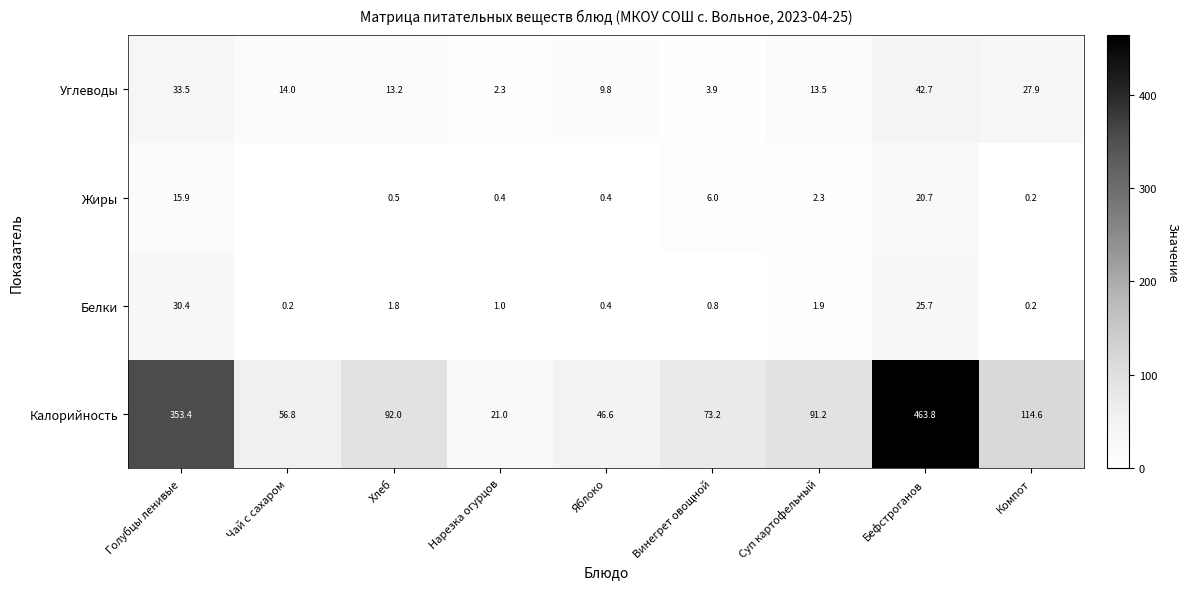

Which series changed the most between Винегрет овощной and Бефстроганов?

Калорийность